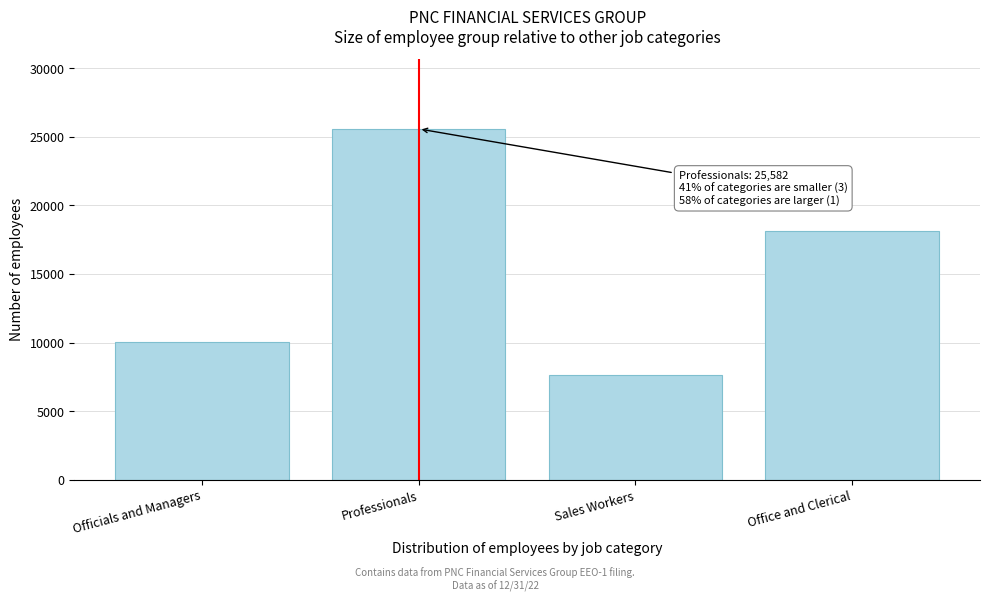

Reading right to left, extract all data points from this chart.

18106	7609	25582	10037